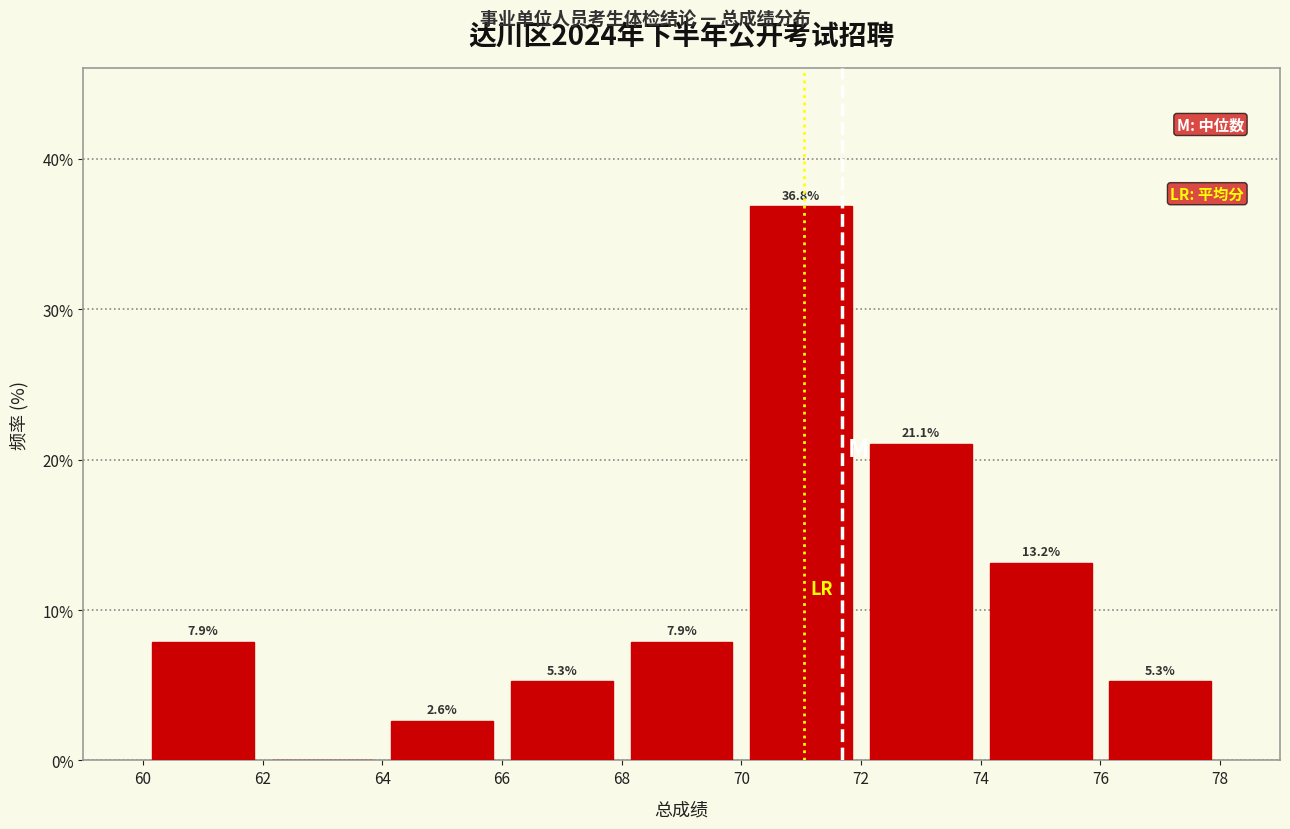

Over which range of the x-axis is the bar tallest?

70 to 72